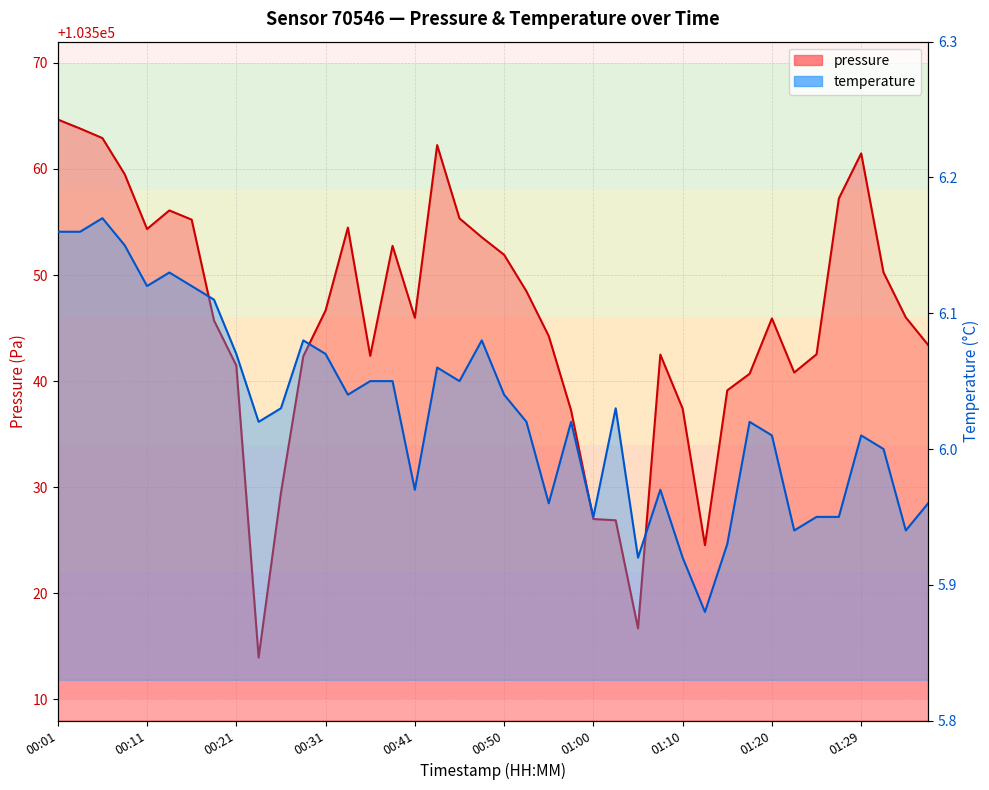

How many interior local peaks does the pressure series have?

7